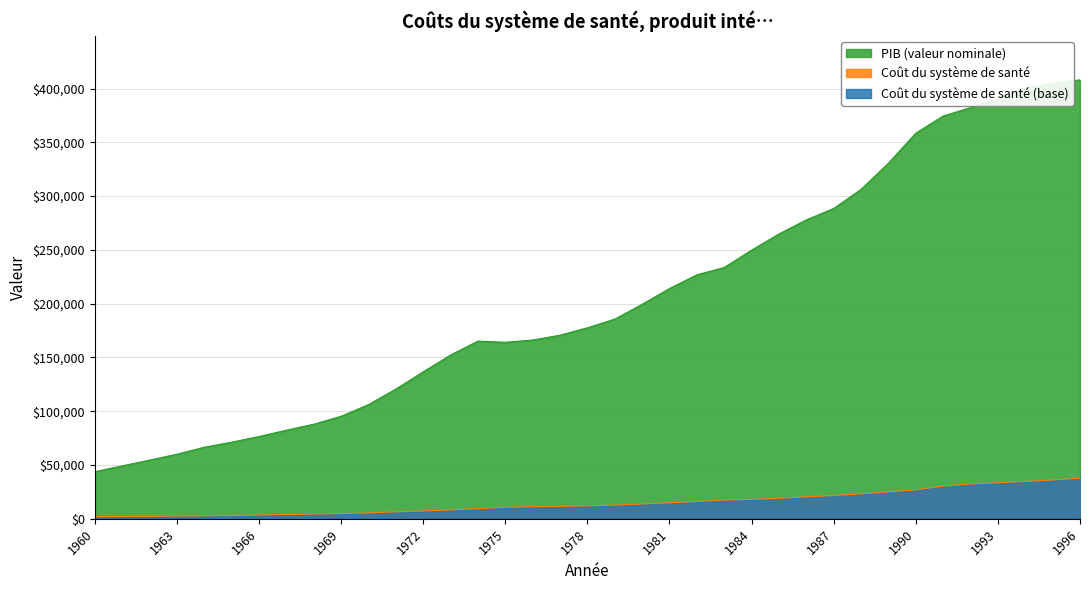

True or false: Coût du système de santé and PIB (valeur nominale) cross at least once.

False